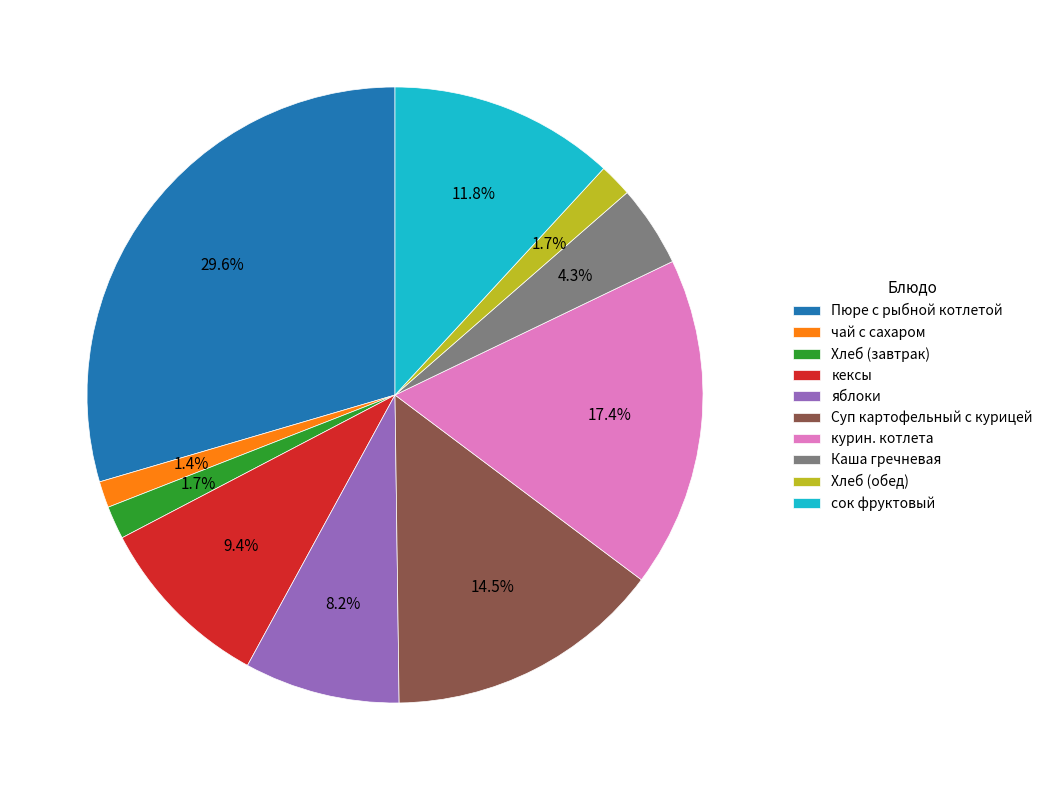

How many segments does this pie chart have?

10